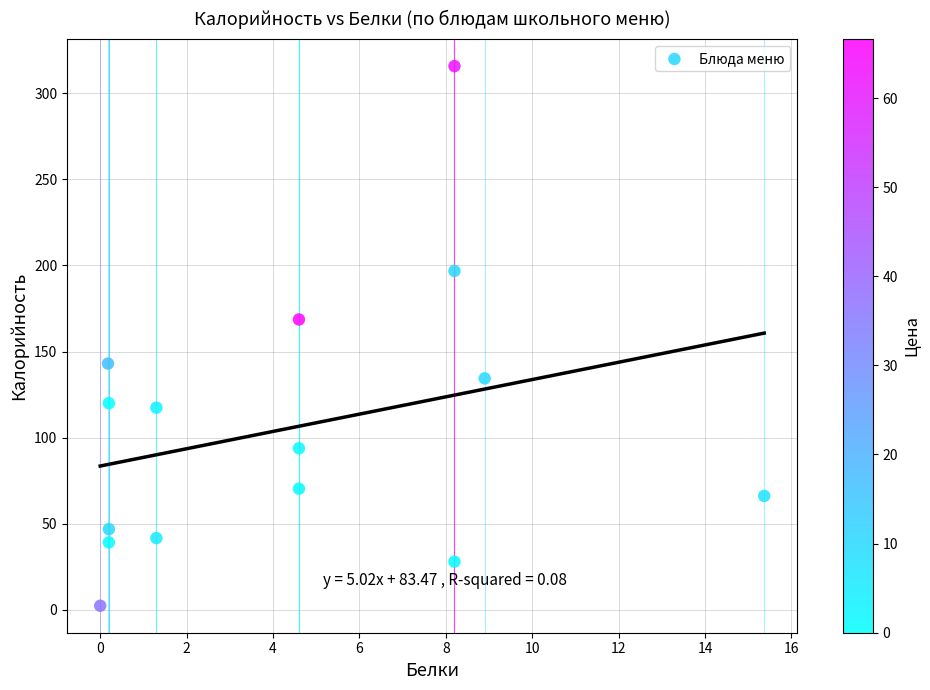

What Y value in the scatter plot is closest to 159?

168.6